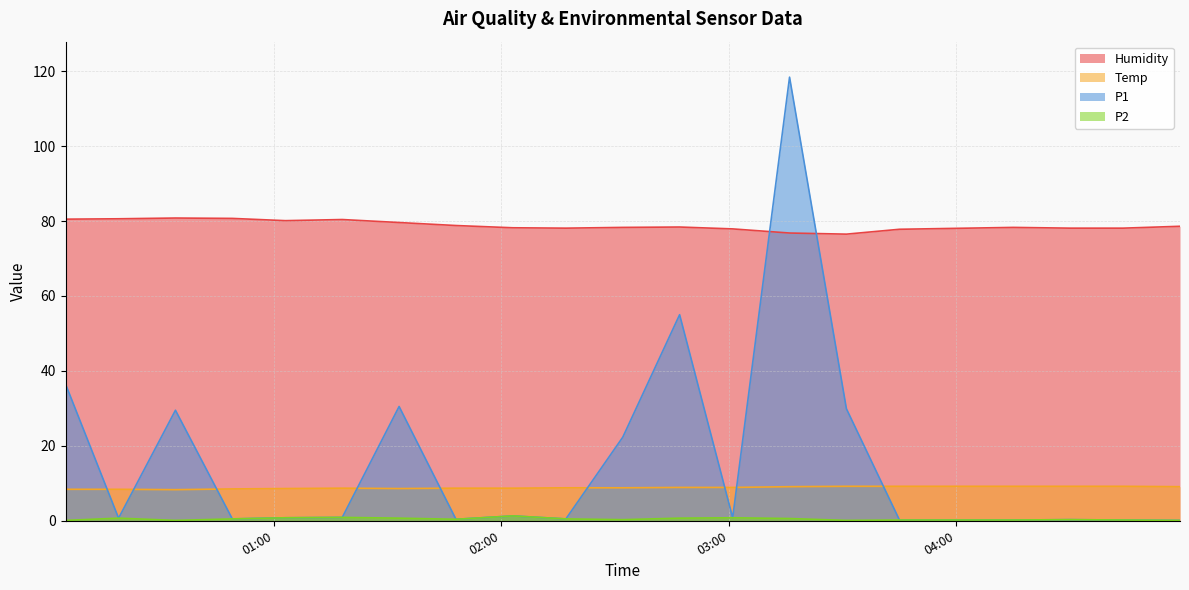

At how many categories does at least one series exceed 97?

1